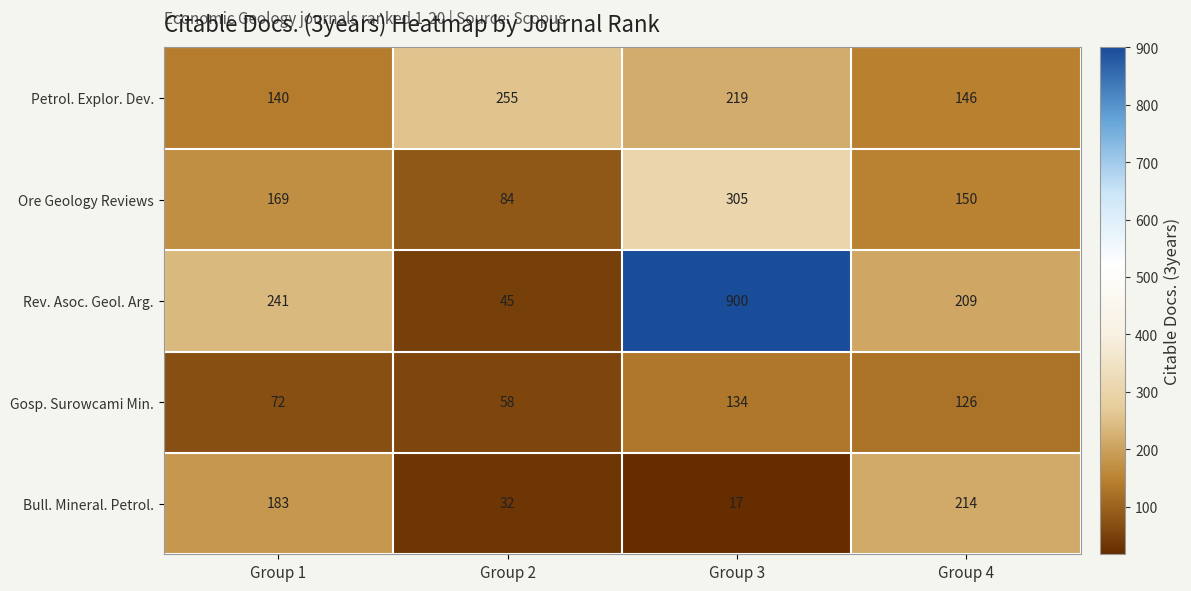

Between Group 1 and Group 3, which series saw the biggest shift?

Rev. Asoc. Geol. Arg.